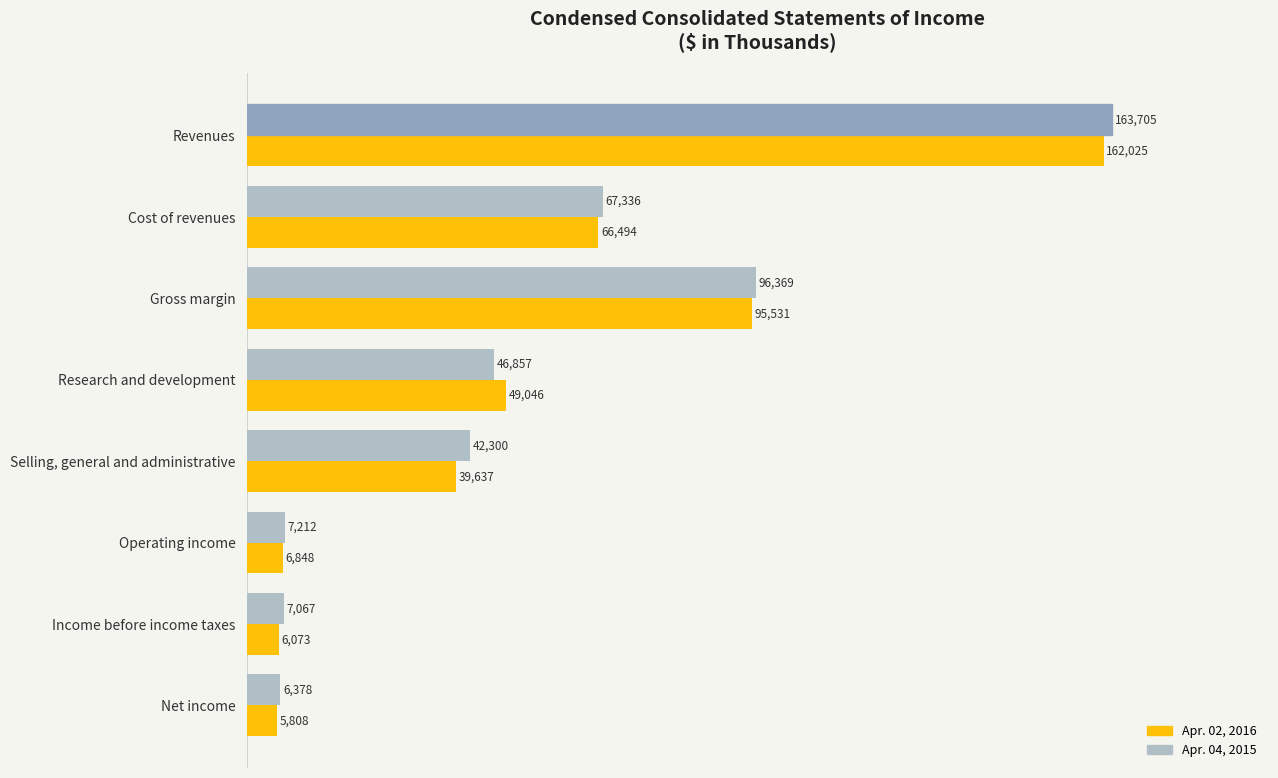

What is the highest value of the Apr. 04, 2015 series?

163705